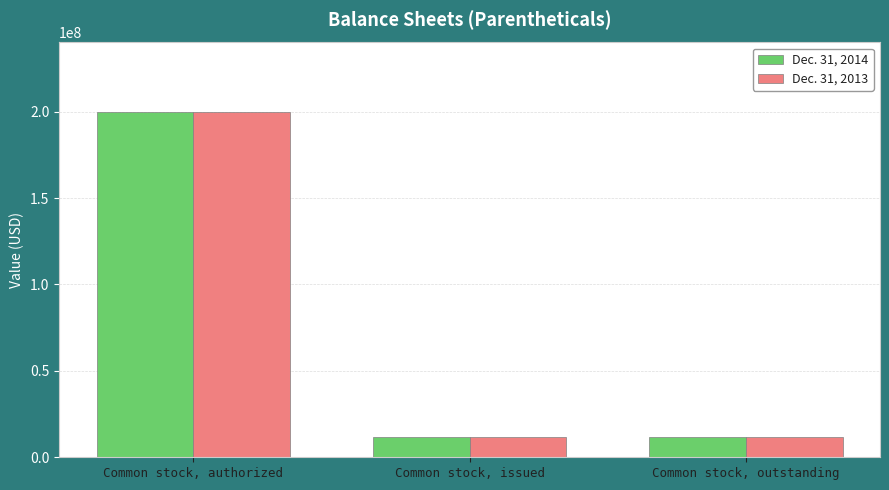

Which category has the highest value in the Dec. 31, 2013 series?

Common stock, authorized